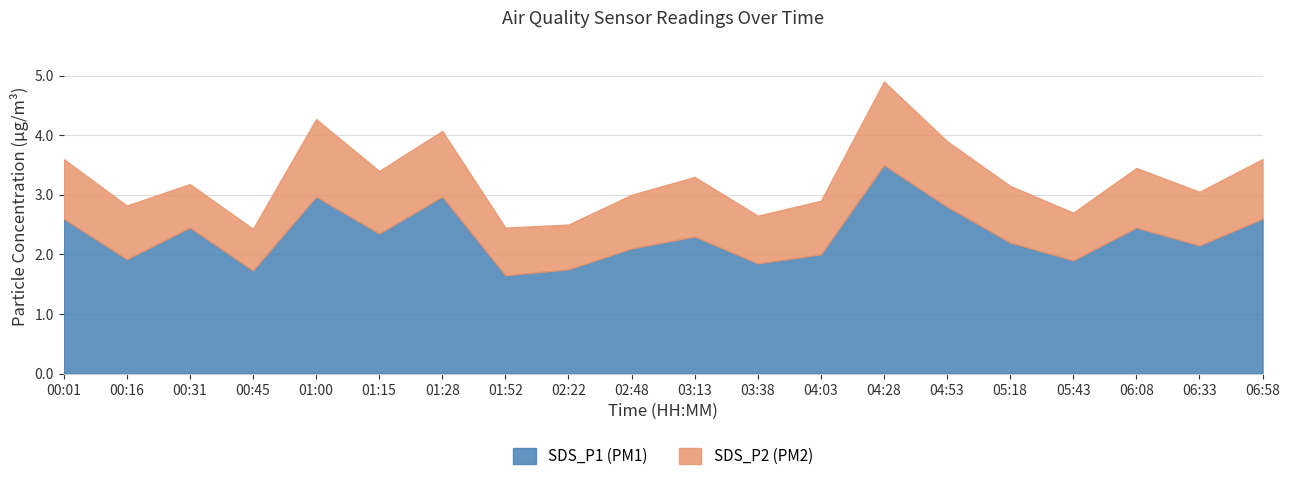

Between 00:45 and 05:18, which is larger?

05:18